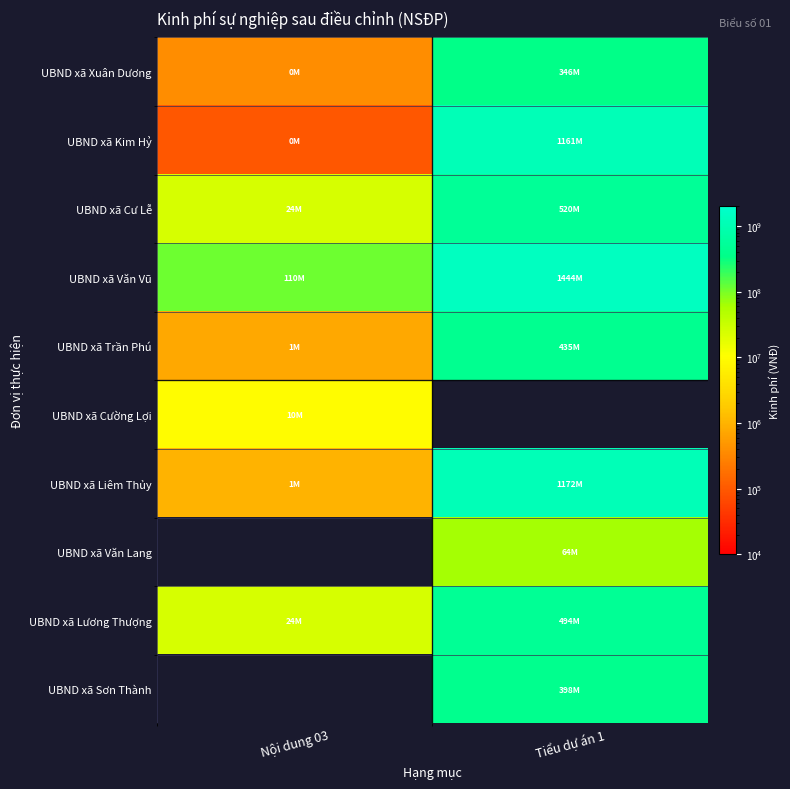

What is the sum of all UBND xã Cư Lễ values?

543708072.0